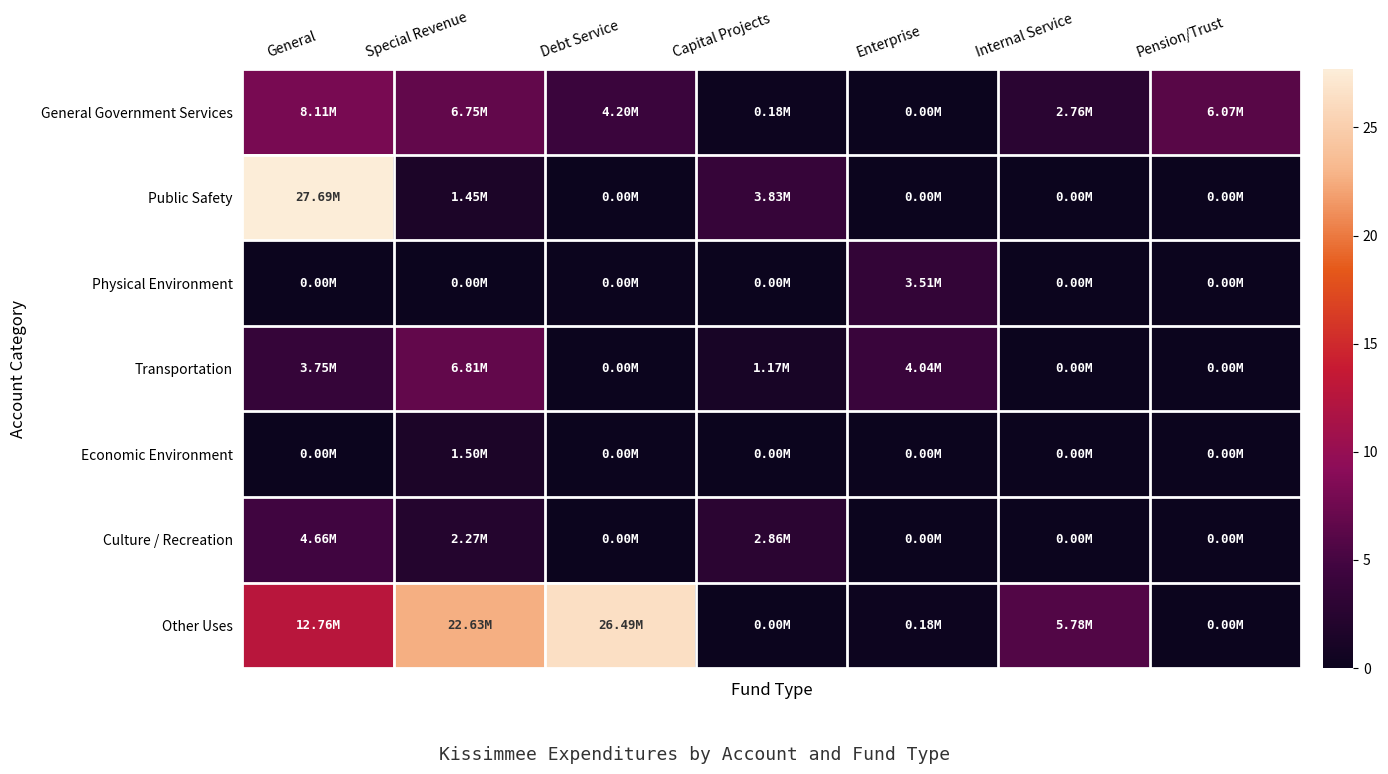

Reading right to left, list all the values displayed in this chart.

General Government Services: Pension/Trust=6.1	Internal Service=2.8	Enterprise=0.0	Capital Projects=0.2	Debt Service=4.2	Special Revenue=6.8	General=8.1
Public Safety: Pension/Trust=0.0	Internal Service=0.0	Enterprise=0.0	Capital Projects=3.8	Debt Service=0.0	Special Revenue=1.5	General=27.7
Physical Environment: Pension/Trust=0.0	Internal Service=0.0	Enterprise=3.5	Capital Projects=0.0	Debt Service=0.0	Special Revenue=0.0	General=0.0
Transportation: Pension/Trust=0.0	Internal Service=0.0	Enterprise=4.0	Capital Projects=1.2	Debt Service=0.0	Special Revenue=6.8	General=3.7
Economic Environment: Pension/Trust=0.0	Internal Service=0.0	Enterprise=0.0	Capital Projects=0.0	Debt Service=0.0	Special Revenue=1.5	General=0.0
Culture / Recreation: Pension/Trust=0.0	Internal Service=0.0	Enterprise=0.0	Capital Projects=2.9	Debt Service=0.0	Special Revenue=2.3	General=4.7
Other Uses: Pension/Trust=0.0	Internal Service=5.8	Enterprise=0.2	Capital Projects=0.0	Debt Service=26.5	Special Revenue=22.6	General=12.8